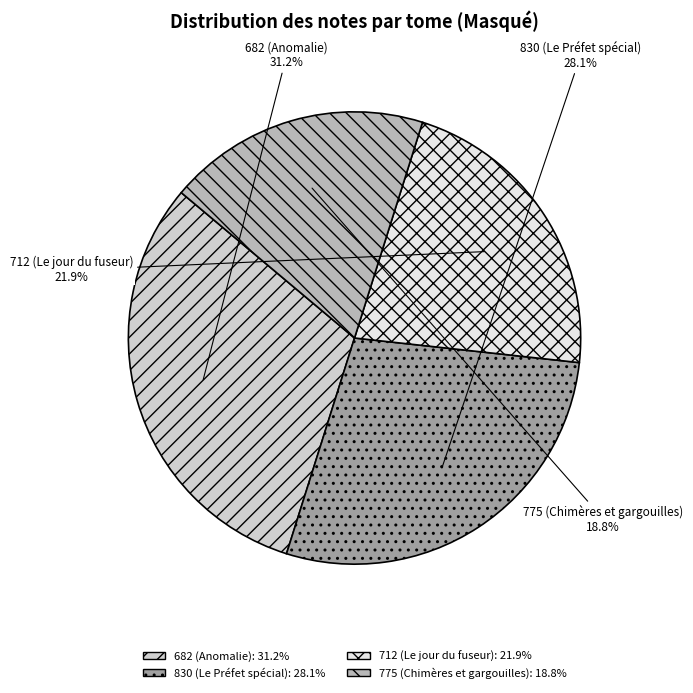

Which has a higher value, 682 (Anomalie) or 830 (Le Préfet spécial)?

682 (Anomalie)